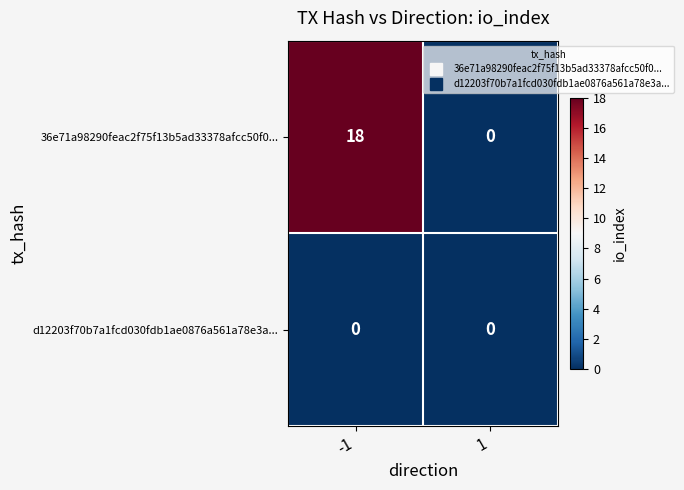

What is the total value across all series at -1?

18